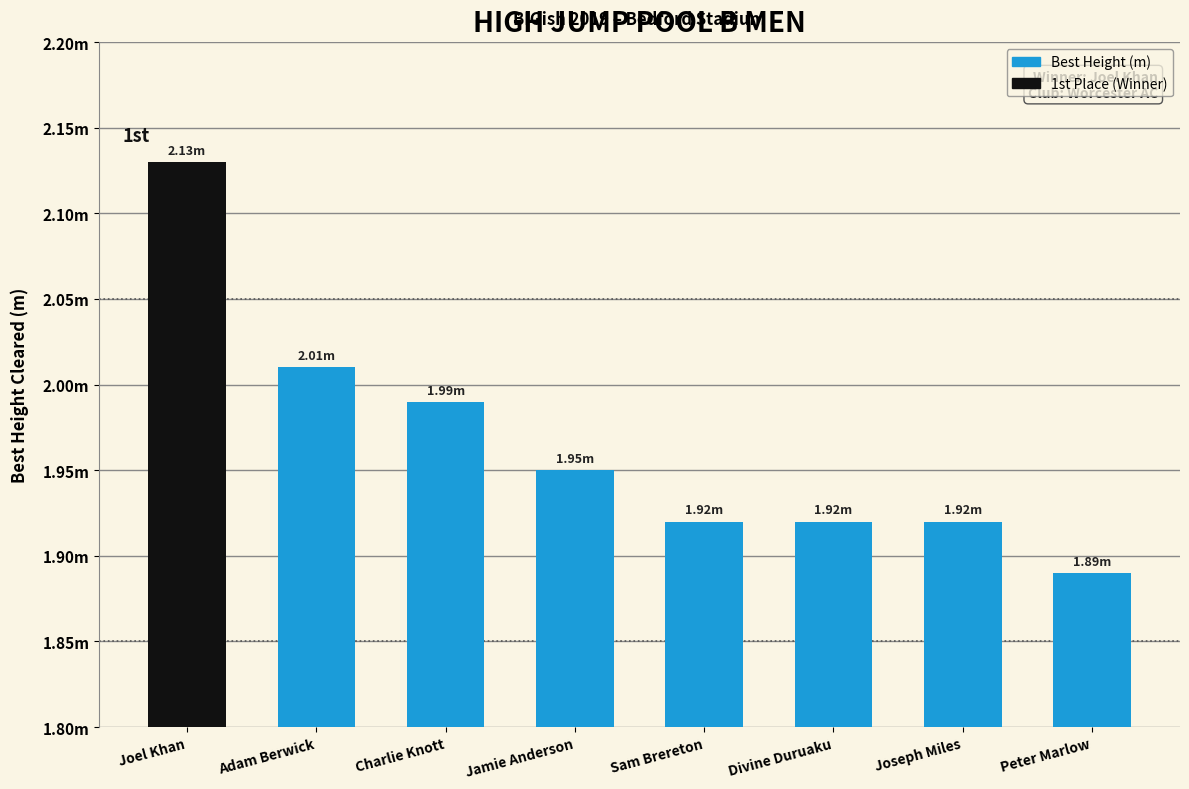

Are the bars grouped side by side (vs. stacked)?

No